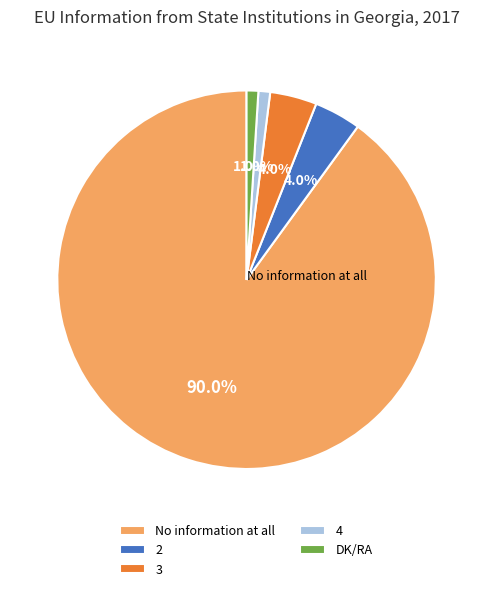

What percentage do DK/RA and 2 together represent?

5.0%